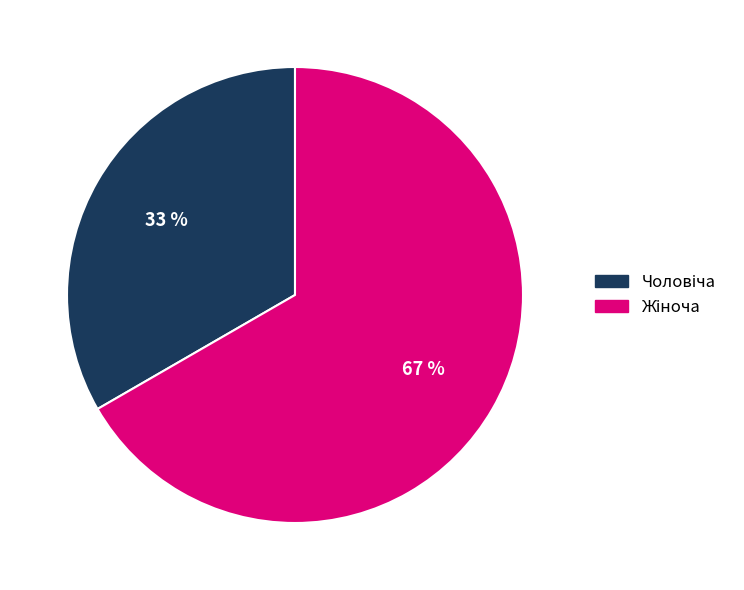

Does any single category account for the majority?

Yes